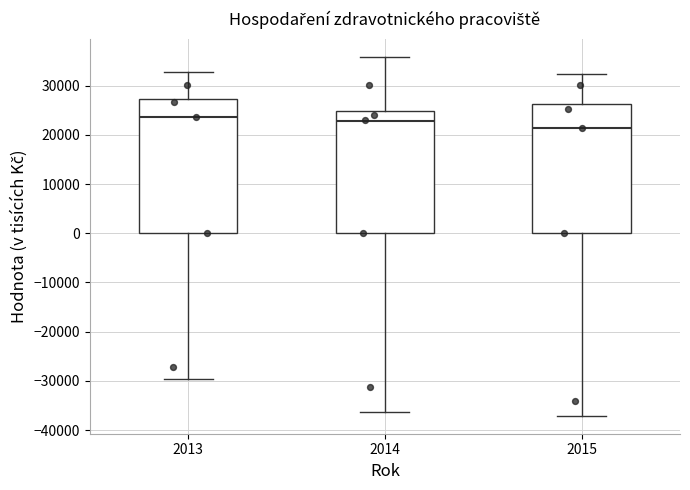

Reading left to right, read every box against the y-axis: the position of its median line, the range the box covers, and the ends of its whiskers. The values are not printed on the chart, so give them approximately, as read against the axis.

2013: median 24000, box 0 to 27000, whiskers -30000 to 33000
2014: median 23000, box 0 to 25000, whiskers -36000 to 36000
2015: median 21000, box 0 to 26000, whiskers -37000 to 32000